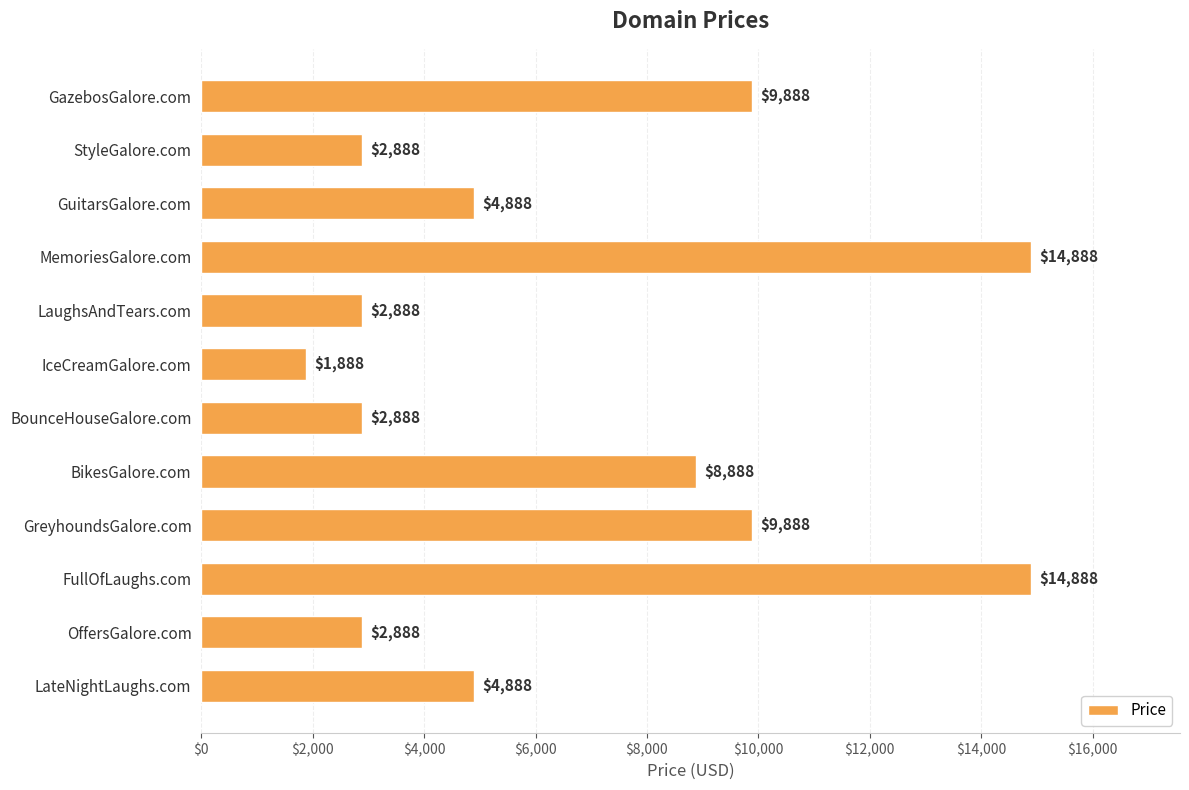

Which label corresponds to the smallest value in the chart?

IceCreamGalore.com